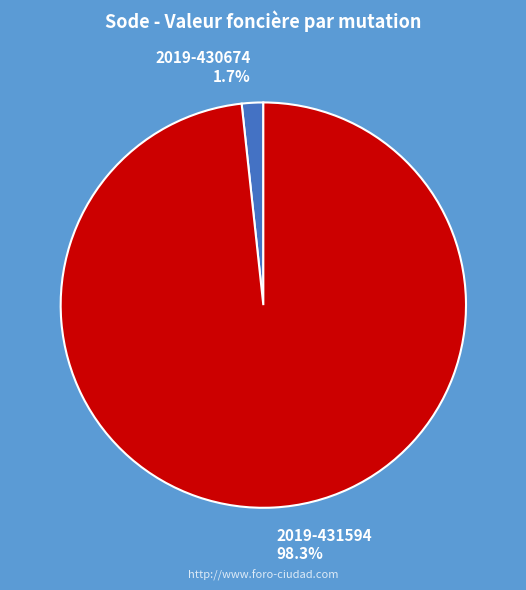

Count the number of slices in the pie.

2